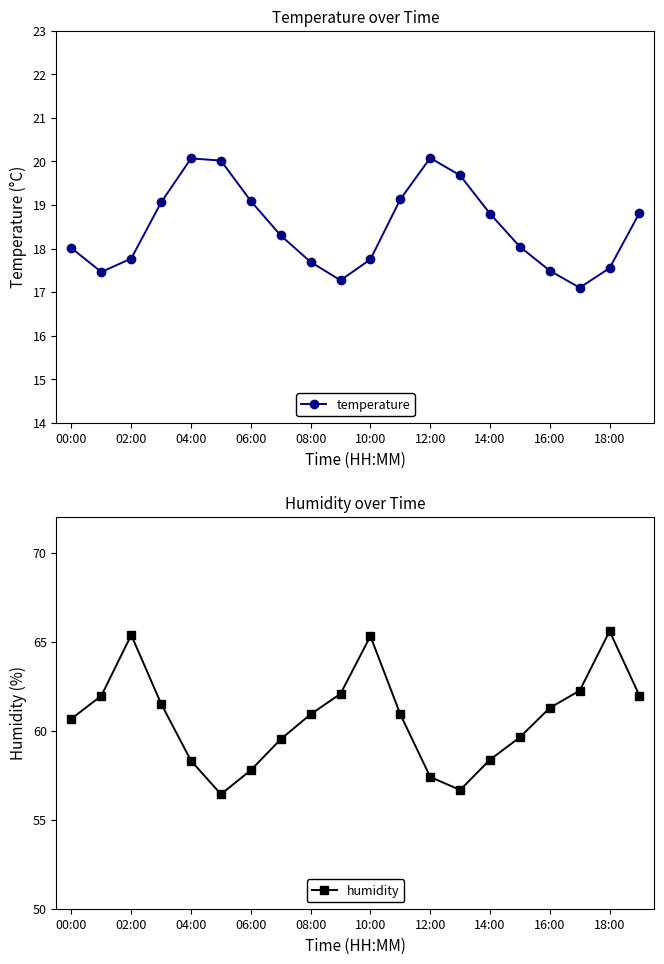

The value of temperature at 04:00 is 6.3. True or false?

False